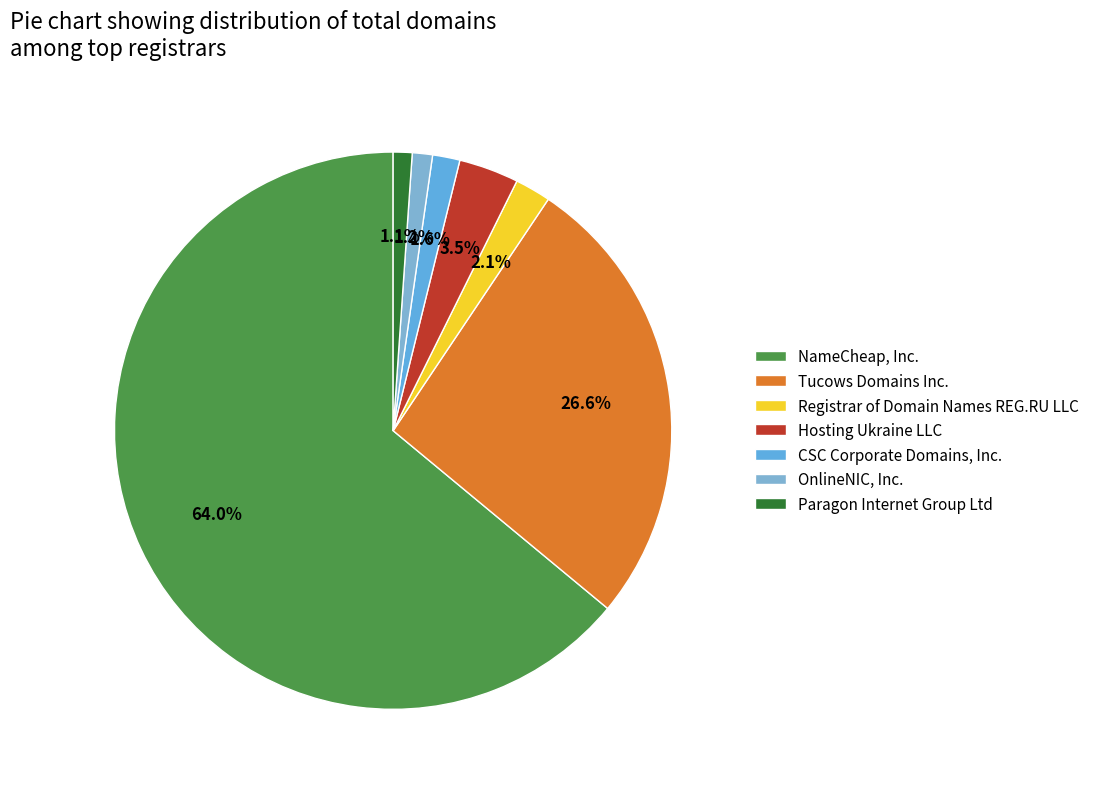

Is it true that Registrar of Domain Names REG.RU LLC is 2% of the pie?

True